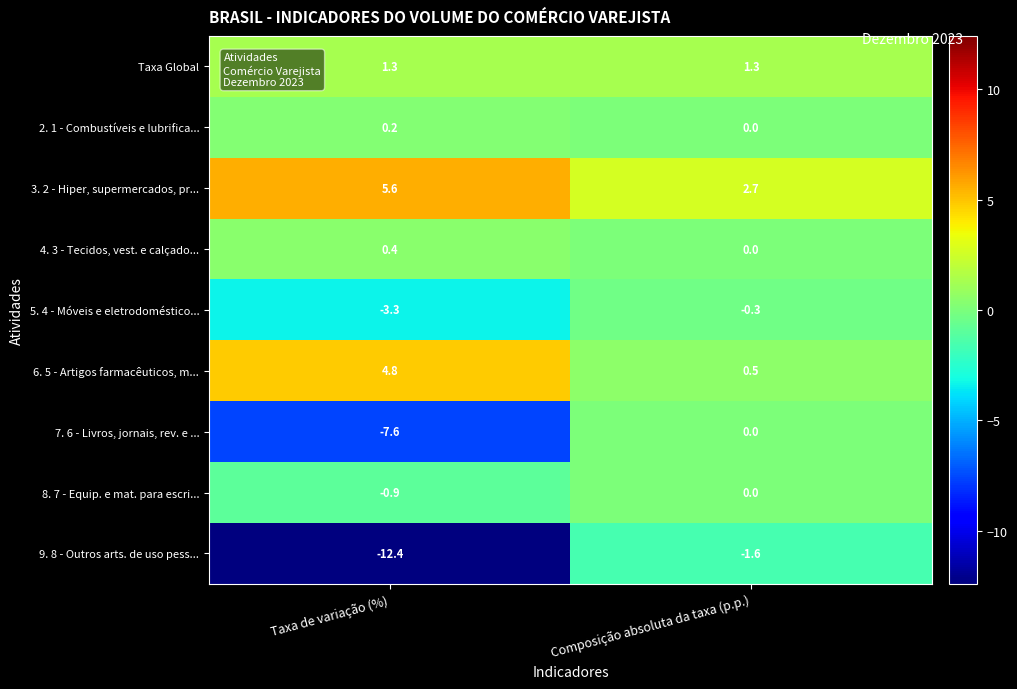

What is the difference between the highest and lowest values at Composição absoluta da taxa (p.p.)?

4.3